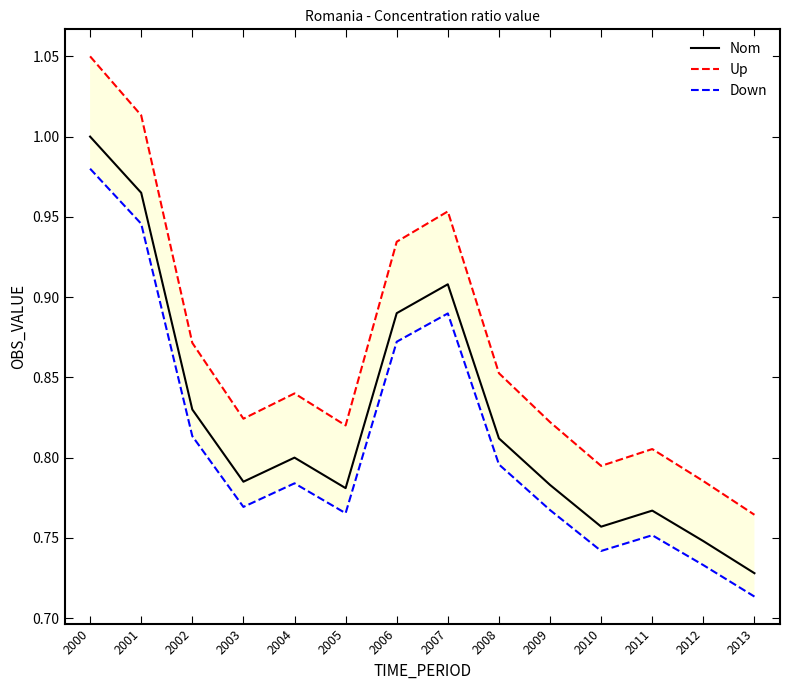

True or false: Up and Down cross at least once.

False